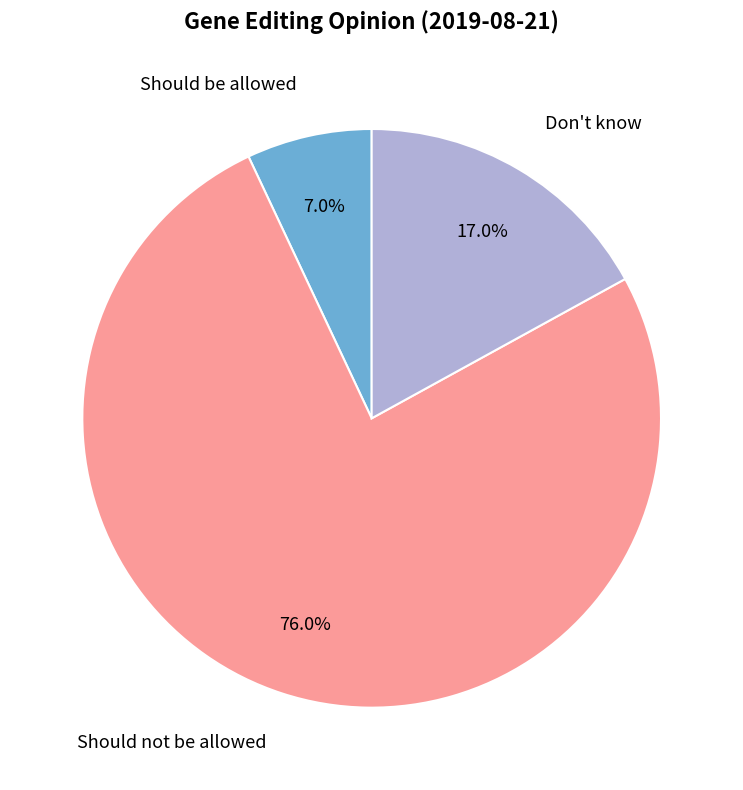

Count the number of slices in the pie.

3